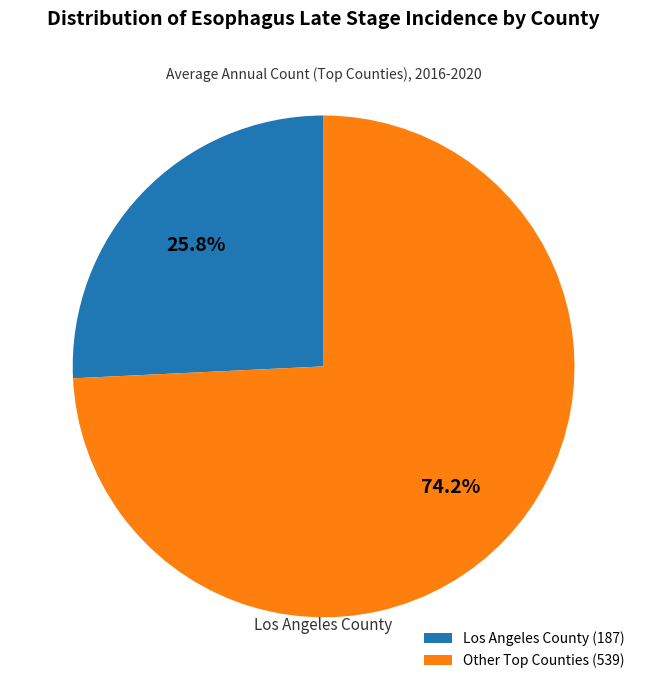

Which slice is the smallest?

Los Angeles County (187)